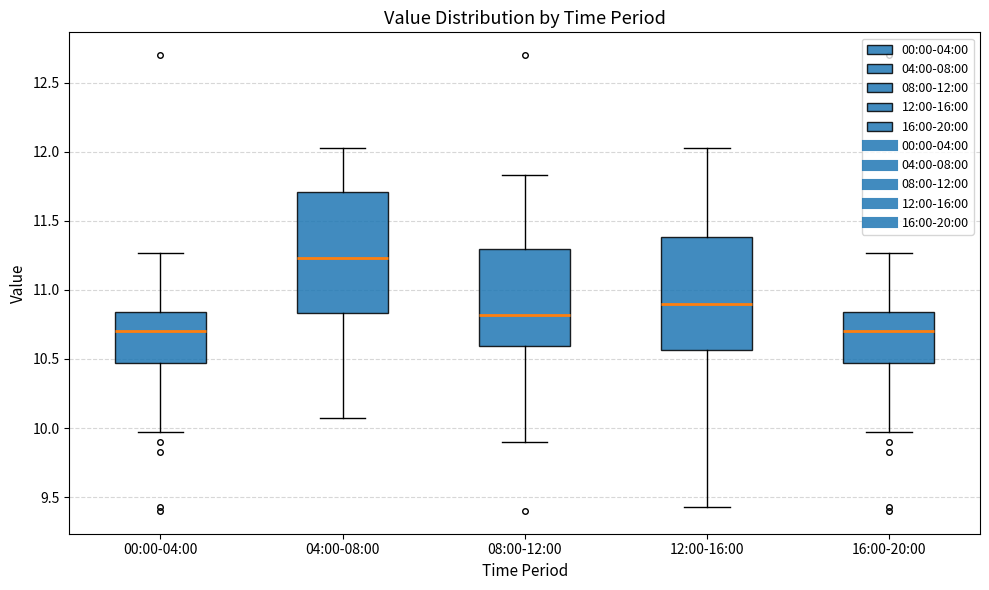

Reading left to right, read every box against the y-axis: the position of its median line, the range the box covers, and the ends of its whiskers. The values are not printed on the chart, so give them approximately, as read against the axis.

00:00-04:00: median 10.70, box 10.45 to 10.85, whiskers 9.95 to 11.25
04:00-08:00: median 11.25, box 10.85 to 11.70, whiskers 10.05 to 12.05
08:00-12:00: median 10.80, box 10.60 to 11.30, whiskers 9.90 to 11.85
12:00-16:00: median 10.90, box 10.55 to 11.40, whiskers 9.45 to 12.05
16:00-20:00: median 10.70, box 10.45 to 10.85, whiskers 9.95 to 11.25